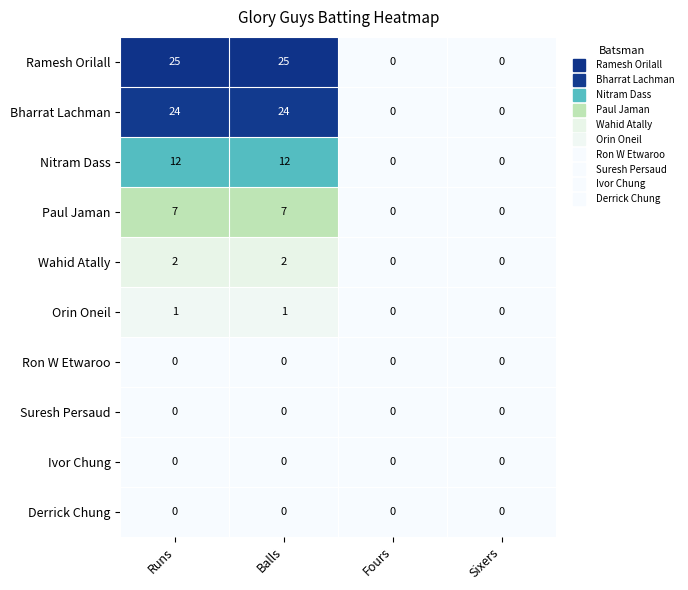

How many categories are shown in the chart?

4